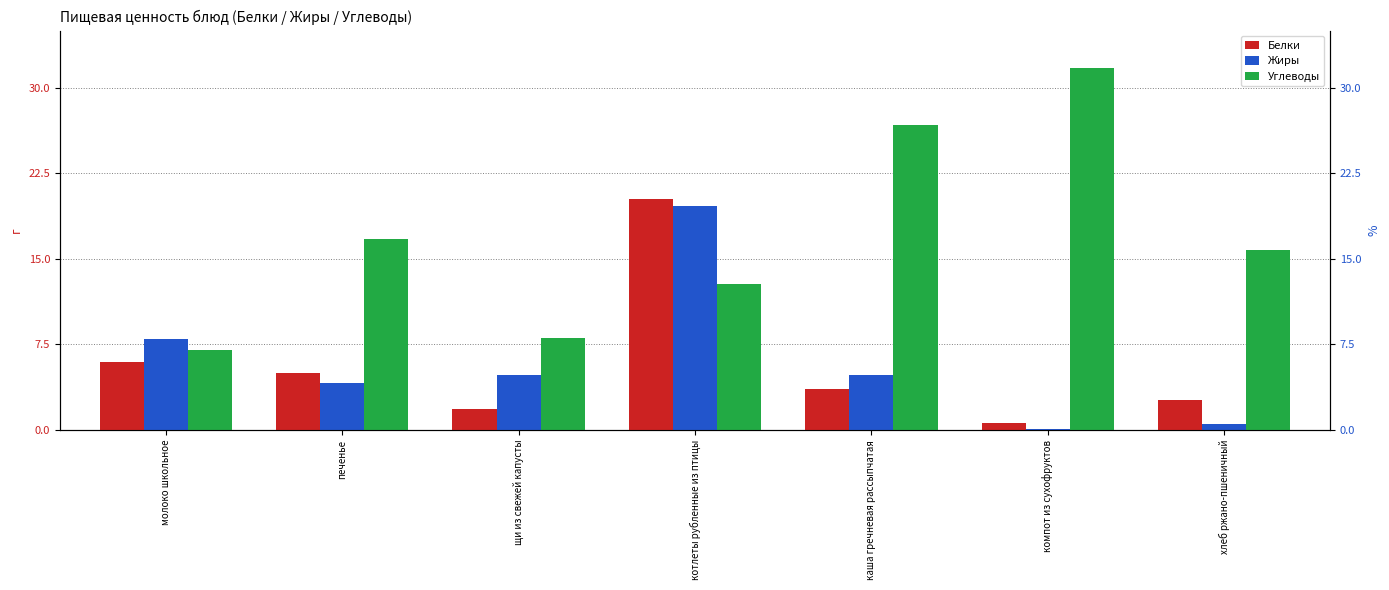

Which series has the widest spread of values?

Углеводы